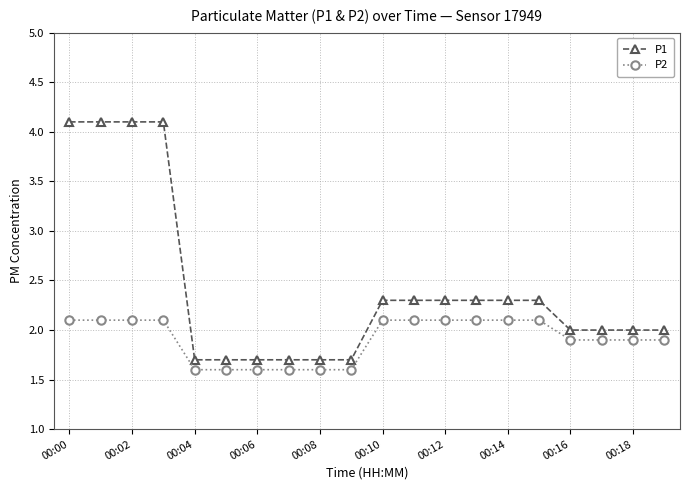

What are all the series names shown in the legend?

P1, P2